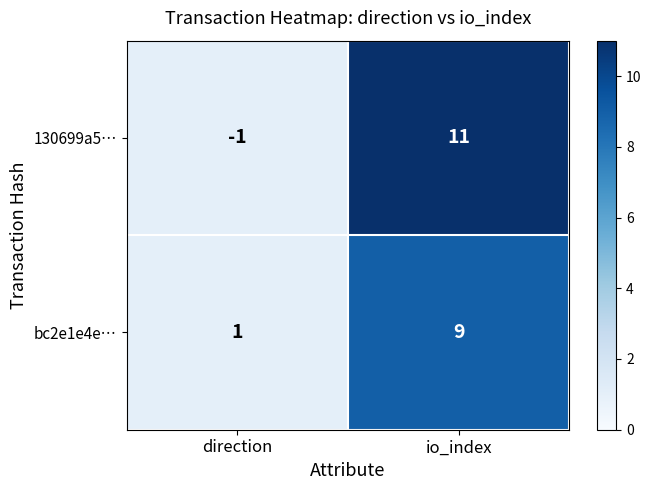

At which category is the sum across all series the highest?

io_index